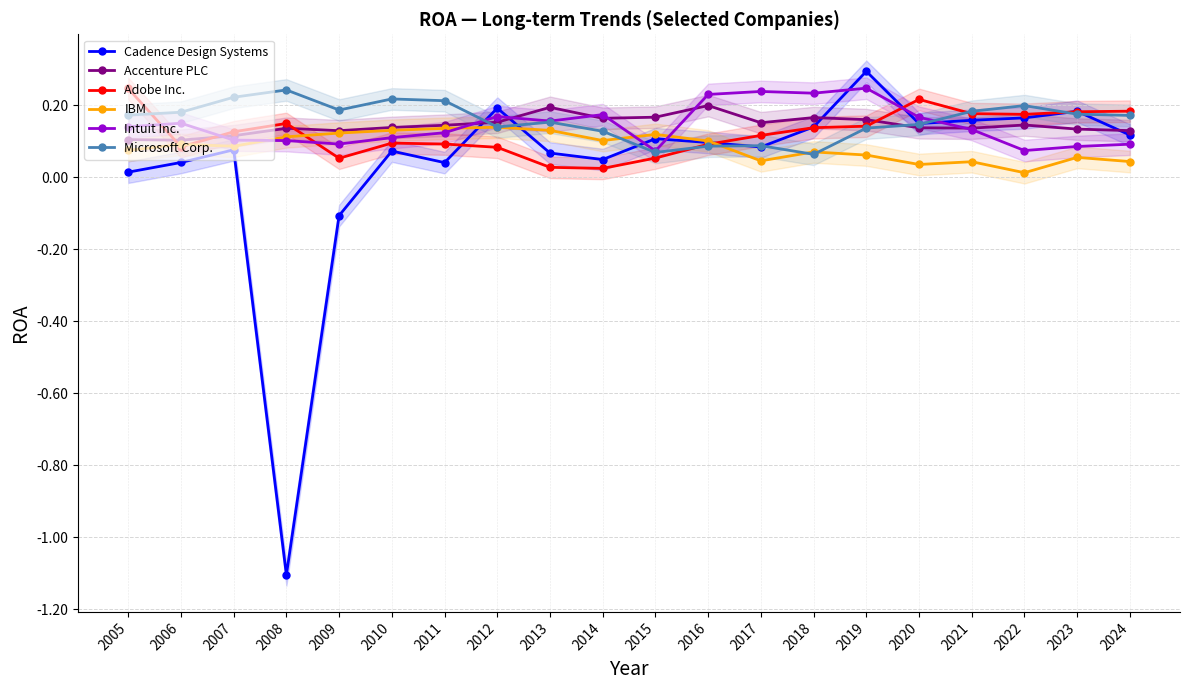

Which series has the largest range (max minus min)?

Cadence Design Systems